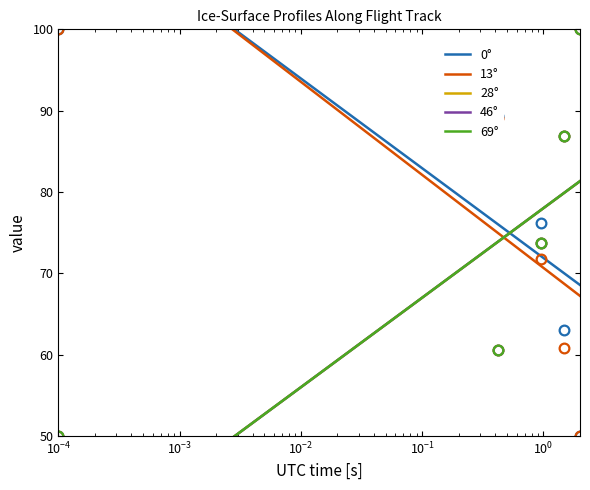

What is the label of the 6th point from the left?

$\mathdefault{10^{0}}$